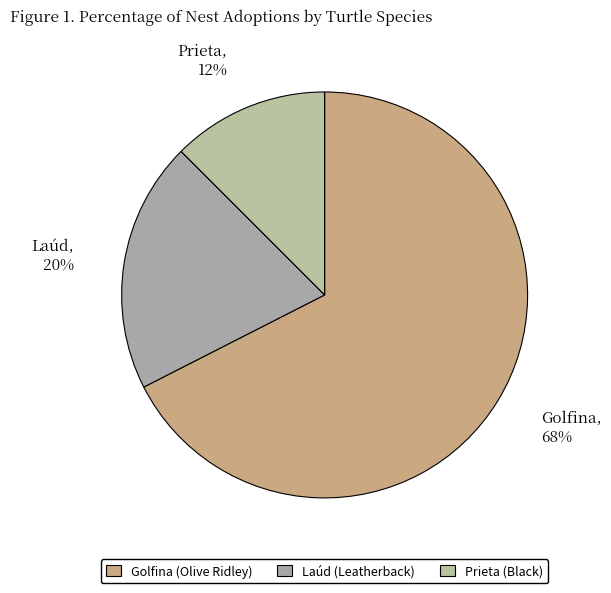

Is there a majority slice in this chart?

Yes